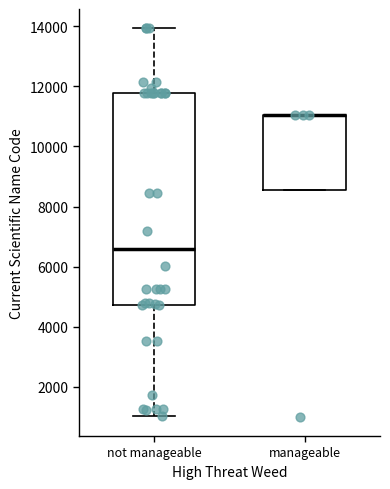

Where does the median line of the box for not manageable sit on the y-axis? The values are not printed on the chart, so give them approximately, as read against the axis.

6600